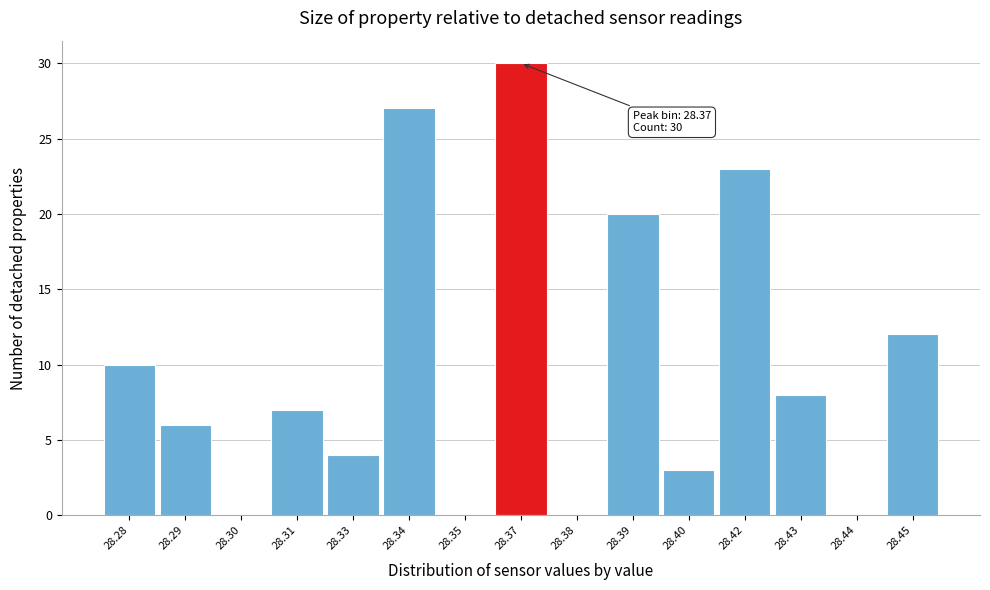

Reading left to right, extract all data points from this chart.

28.28=10	28.29=6	28.30=0	28.31=7	28.33=4	28.34=27	28.35=0	28.37=30	28.38=0	28.39=20	28.40=3	28.42=23	28.43=8	28.44=0	28.45=12